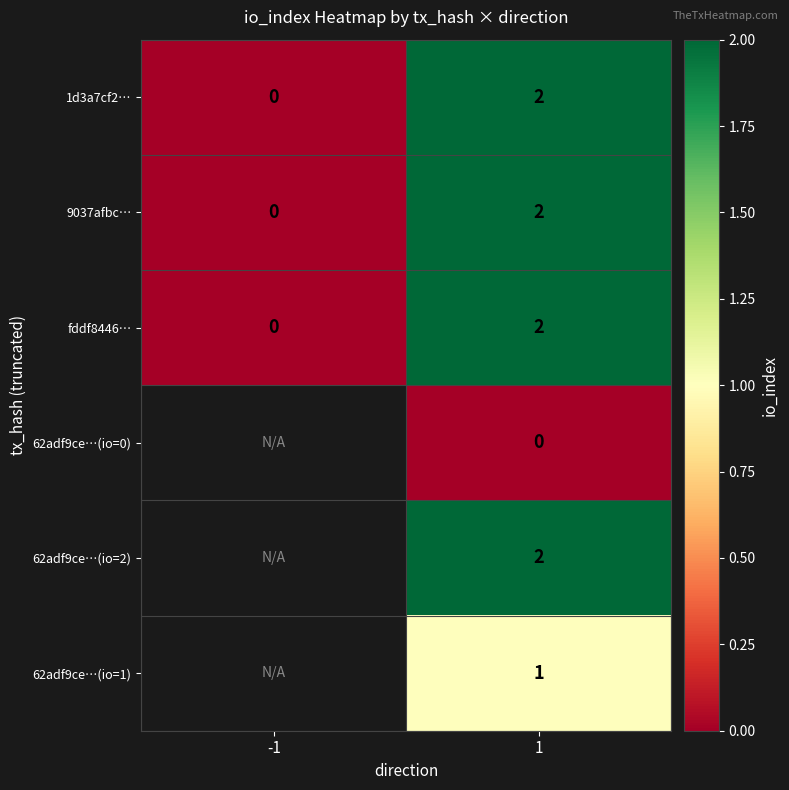

Is it true that 62adf9ce…(io=1) equals 1 at 1?

True